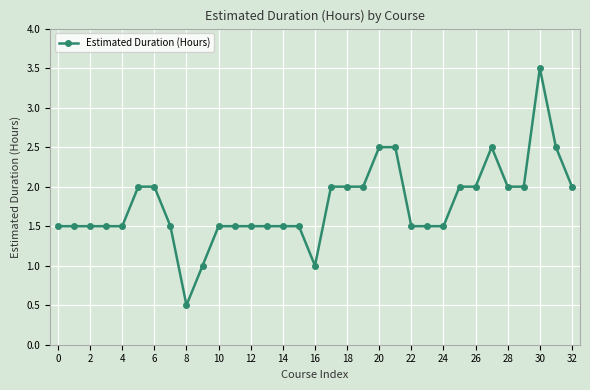

What is the difference between the second highest and second lowest values?

1.5